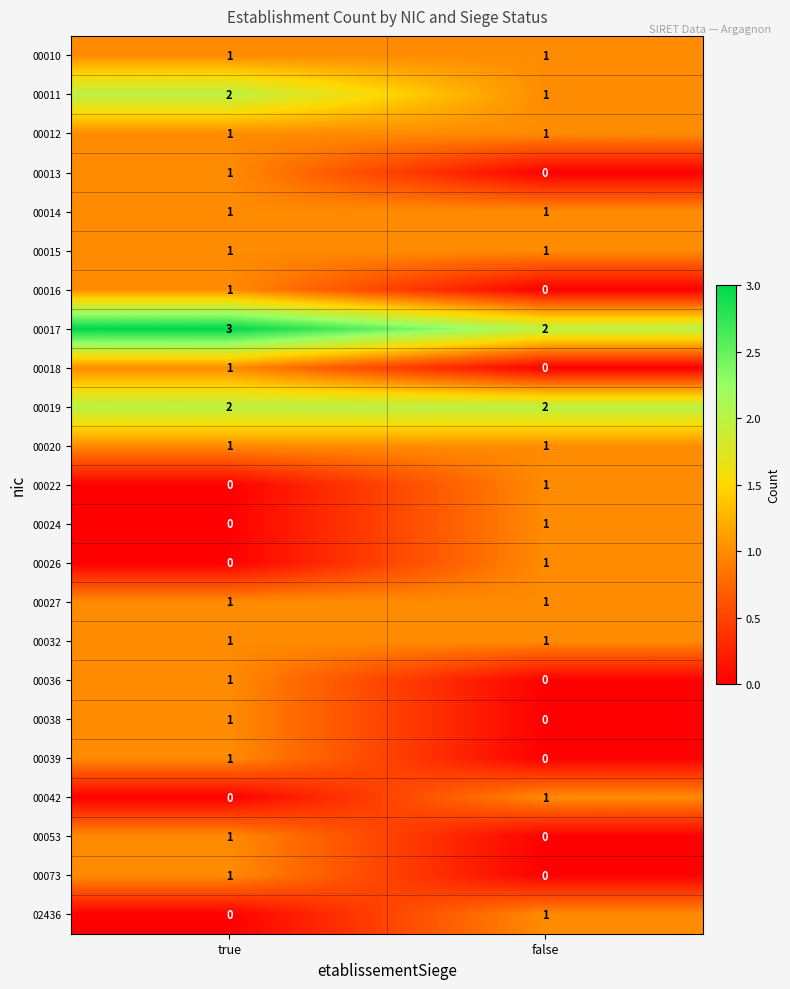

What is the sum of all 00019 values?

4